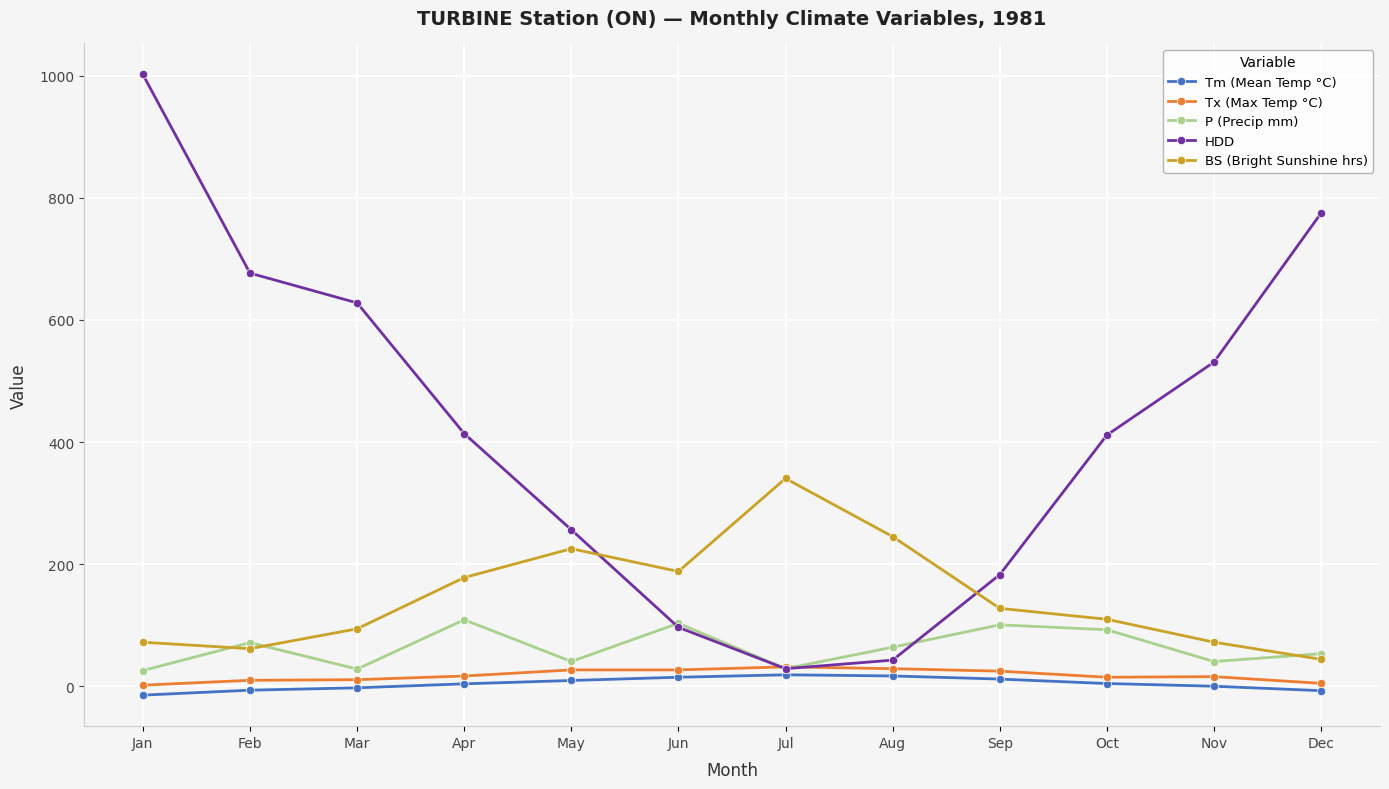

How many interior local valleys does the BS (Bright Sunshine hrs) series have?

2